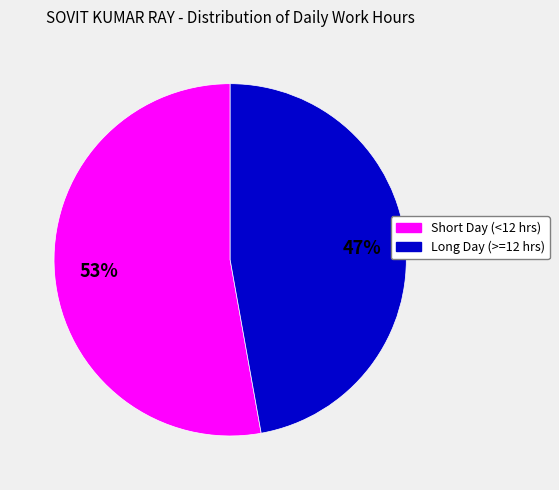

To the nearest percent, what is the average slice percentage?

50%